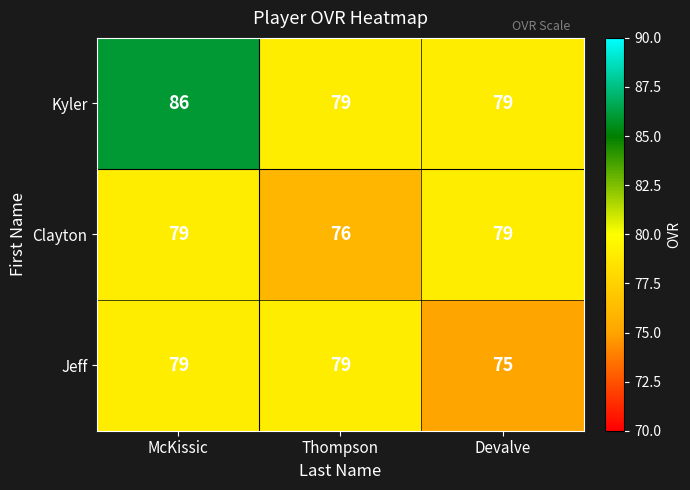

Read the Jeff value at Thompson.

79